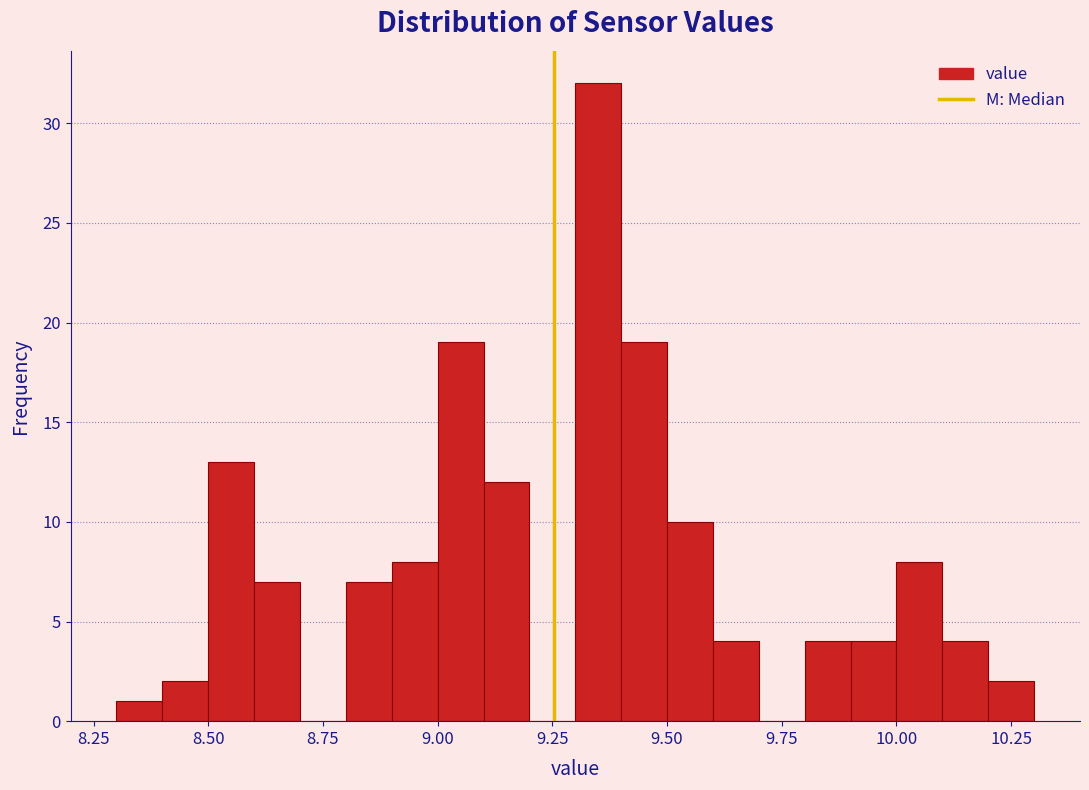

Around what value on the x-axis is the tallest bar? Give the approximate position of its centre, as read against the axis.

9.35